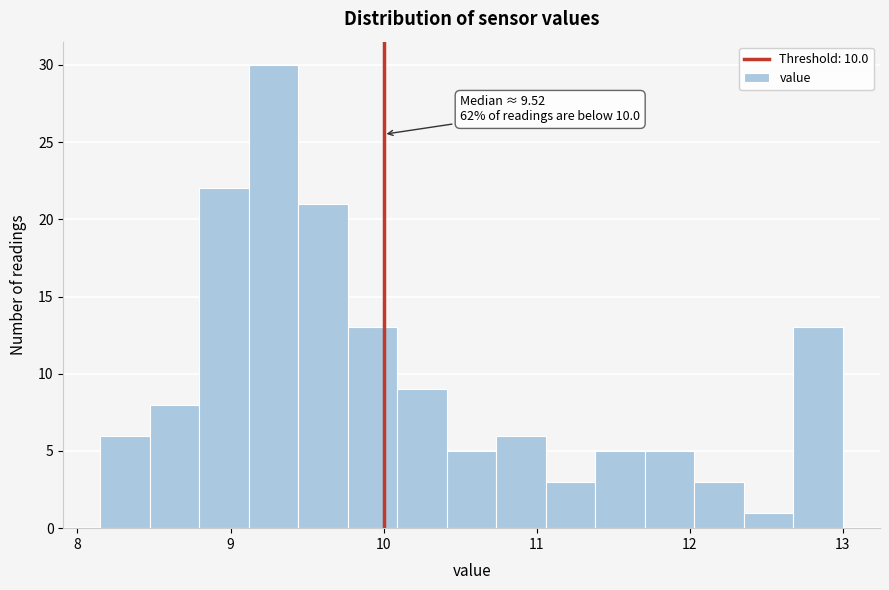

Read against the x-axis, roughly where is the centre of the tallest bar?

9.3